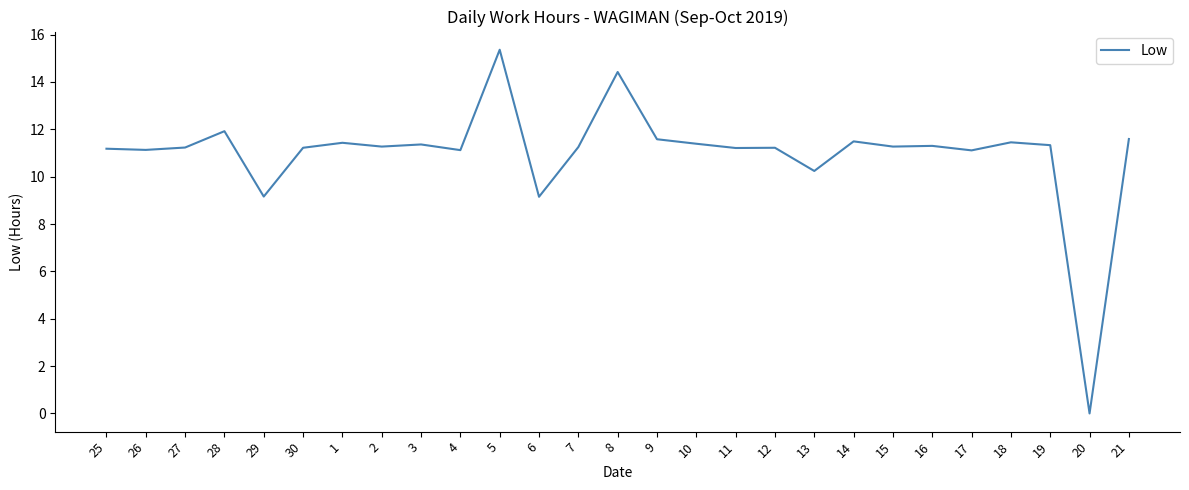

Which category has the highest value across all series?

5